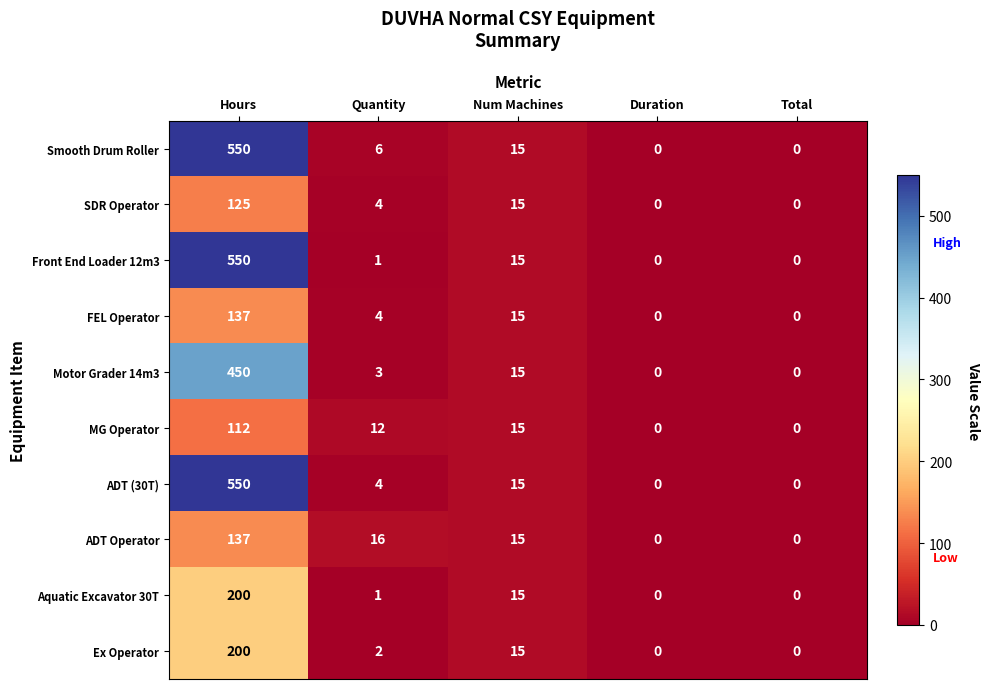

Which category has the highest value across all series?

Hours